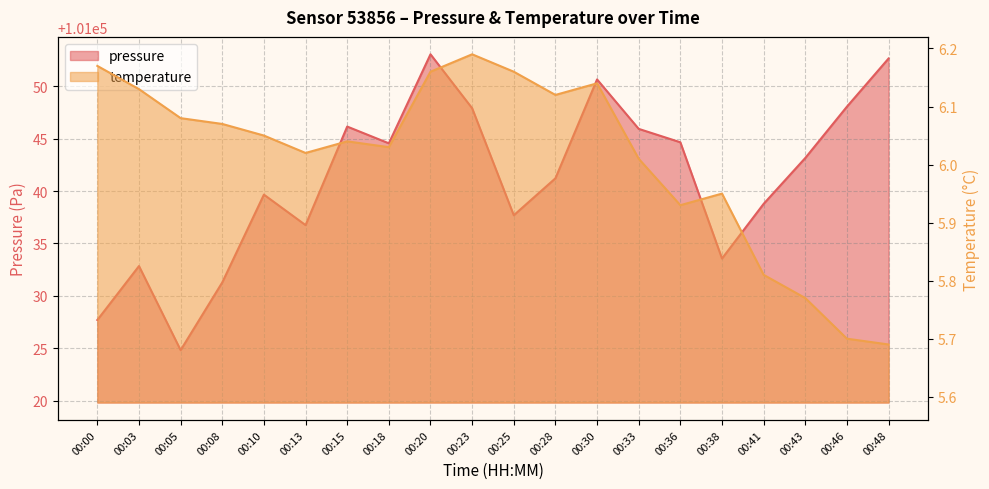

Between 00:10 and 00:48, which series saw the biggest shift?

pressure